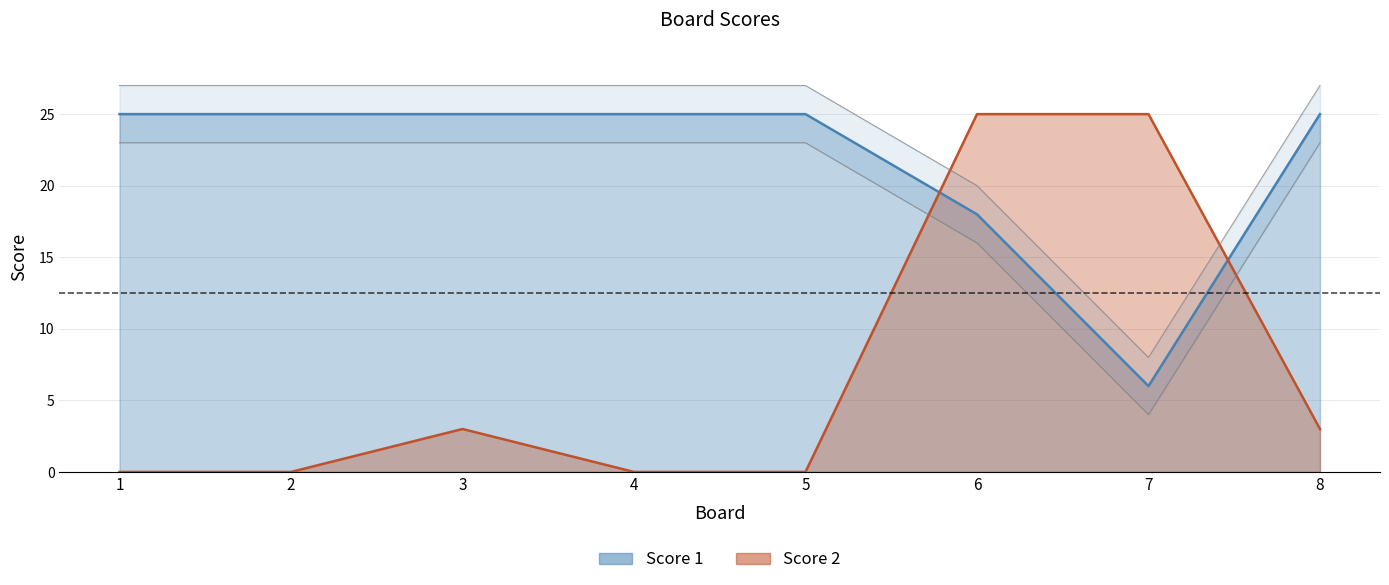

What is the sum of the Score 1 values at 8 and 4?

50